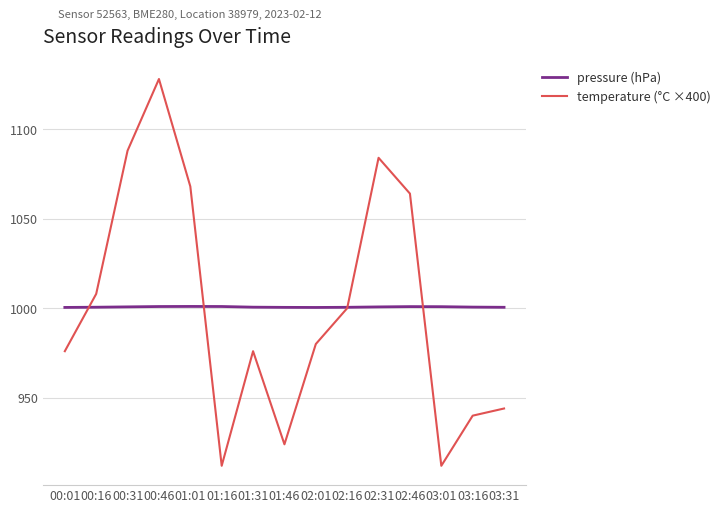

Which series has the widest spread of values?

temperature (°C ×400)